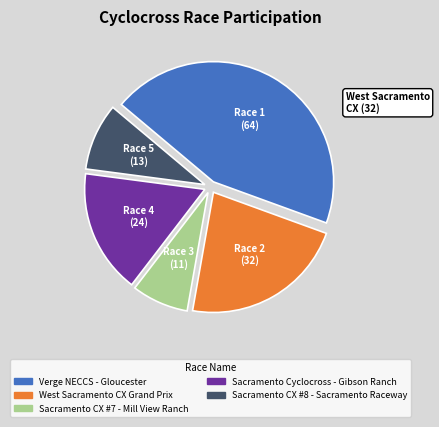

How many segments does this pie chart have?

5